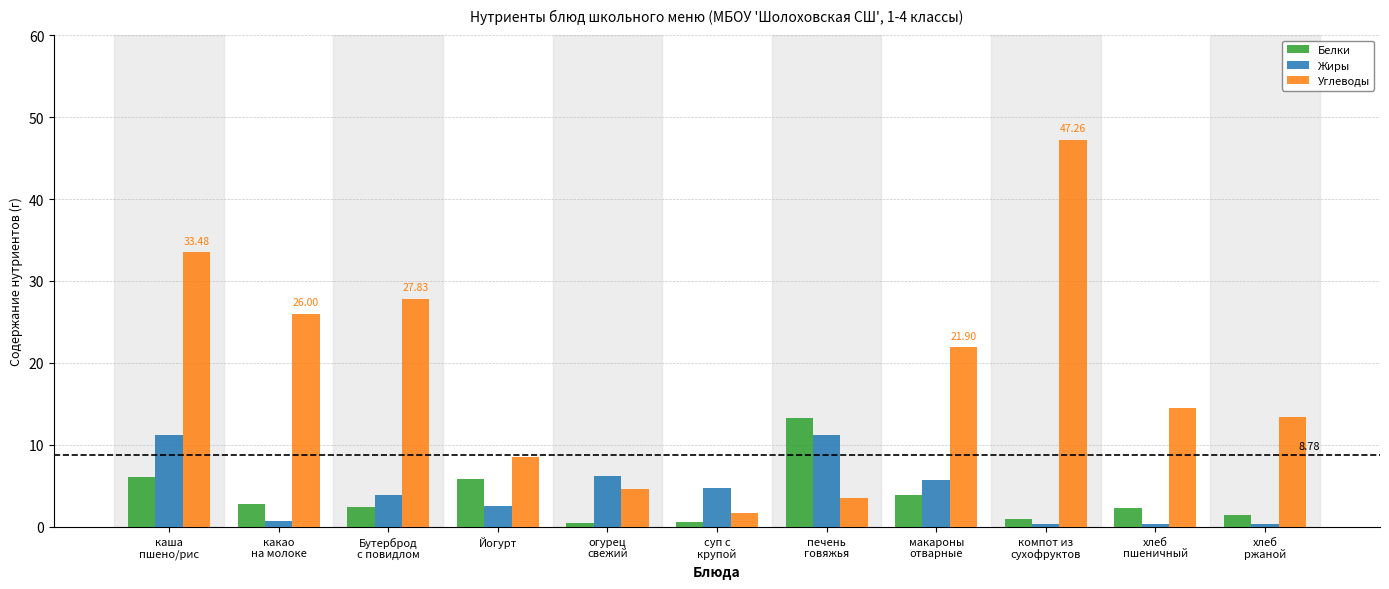

List the series in order of their peak value, lowest first.

Жиры, Белки, Углеводы